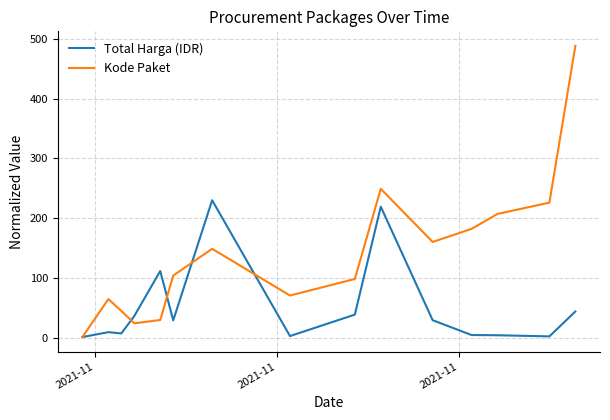

What is the greatest value displayed?

488.0